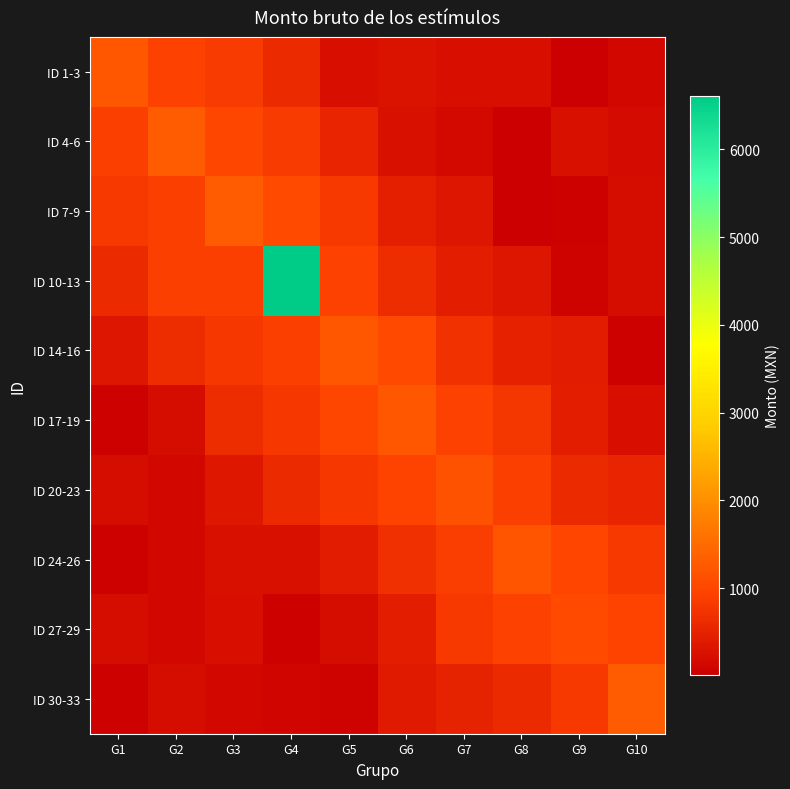

What is the greatest value displayed?

6611.1